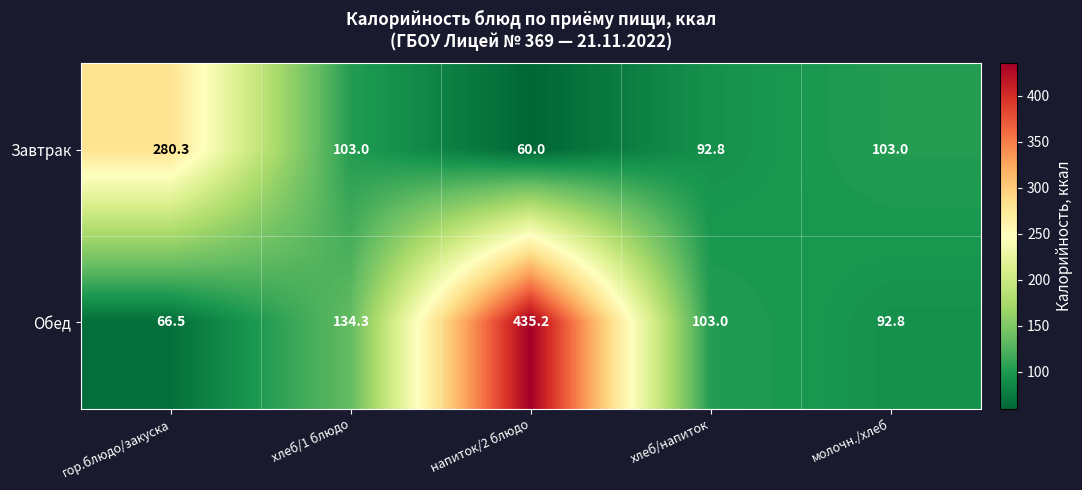

List the series in order of their overall mean, lowest first.

Завтрак, Обед